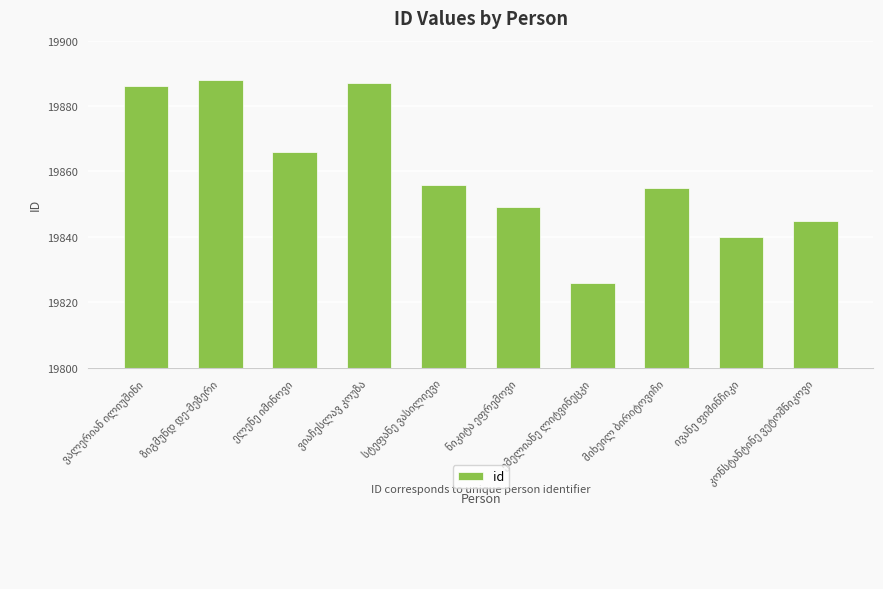

What is the value of the 5th bar from the left?

19856